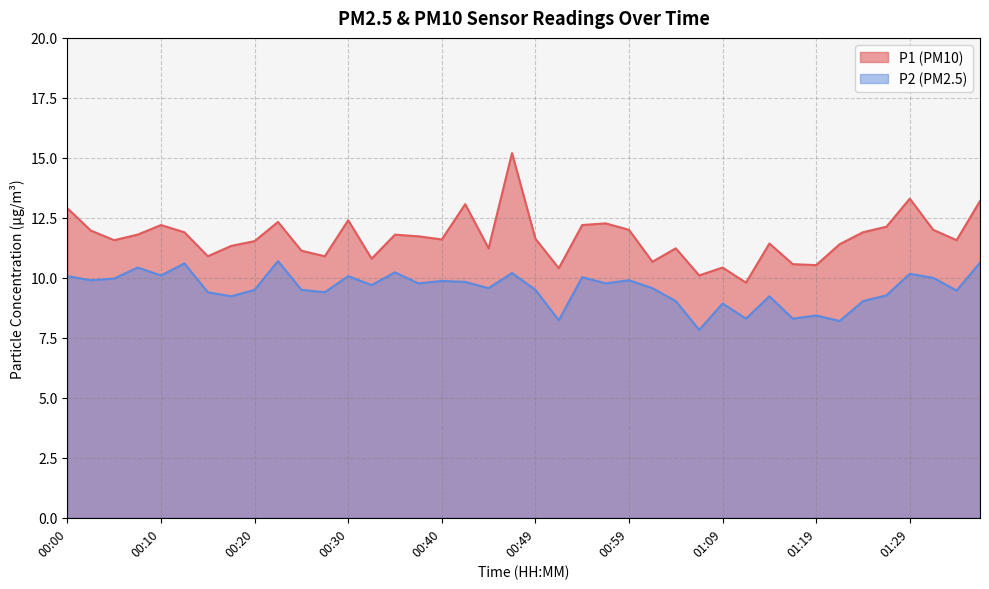

What is the label of the 31st point from the right?

00:22